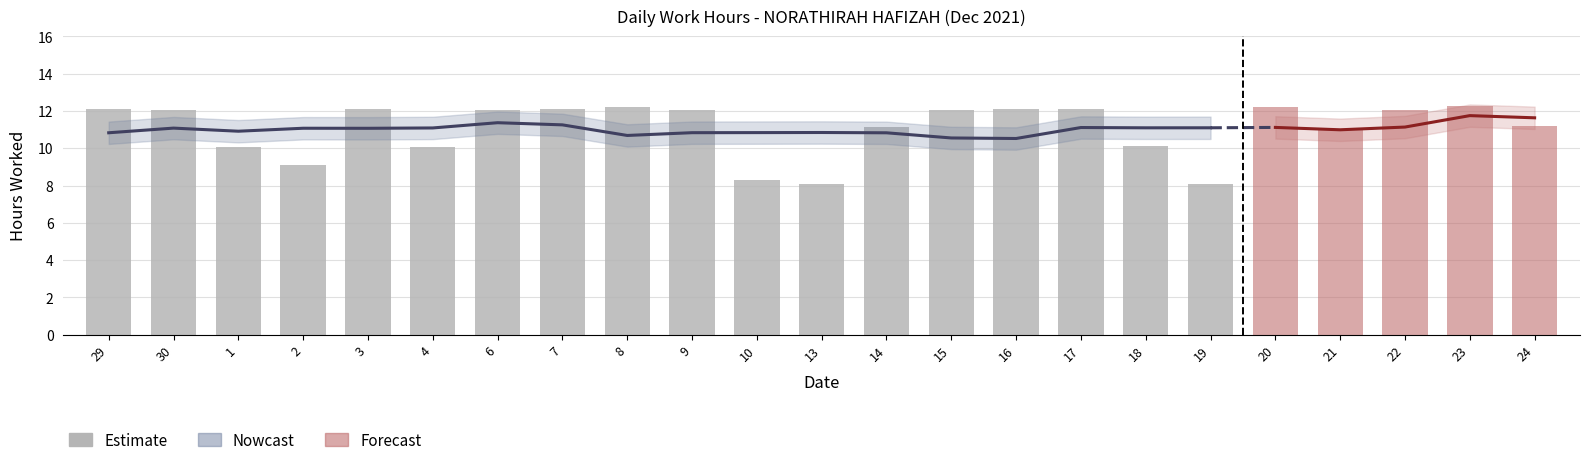

List the labels in order of value, largest first.

8, 16, 29, 3, 7, 17, 30, 15, 9, 6, 14, 18, 1, 4, 2, 10, 13, 19